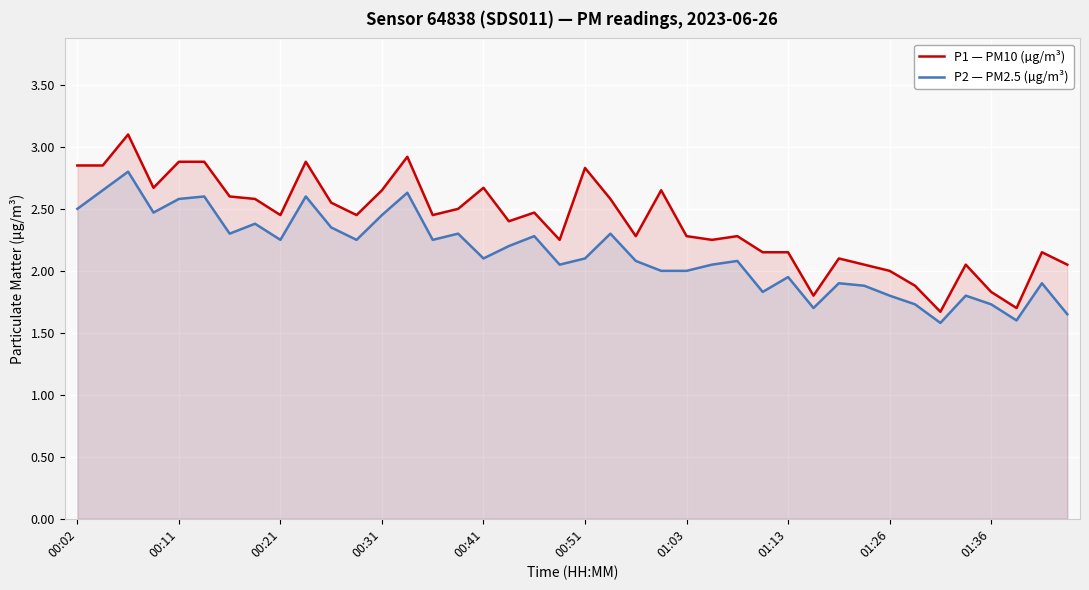

What is the lowest value of the P1 — PM10 (µg/m³) series?

1.7